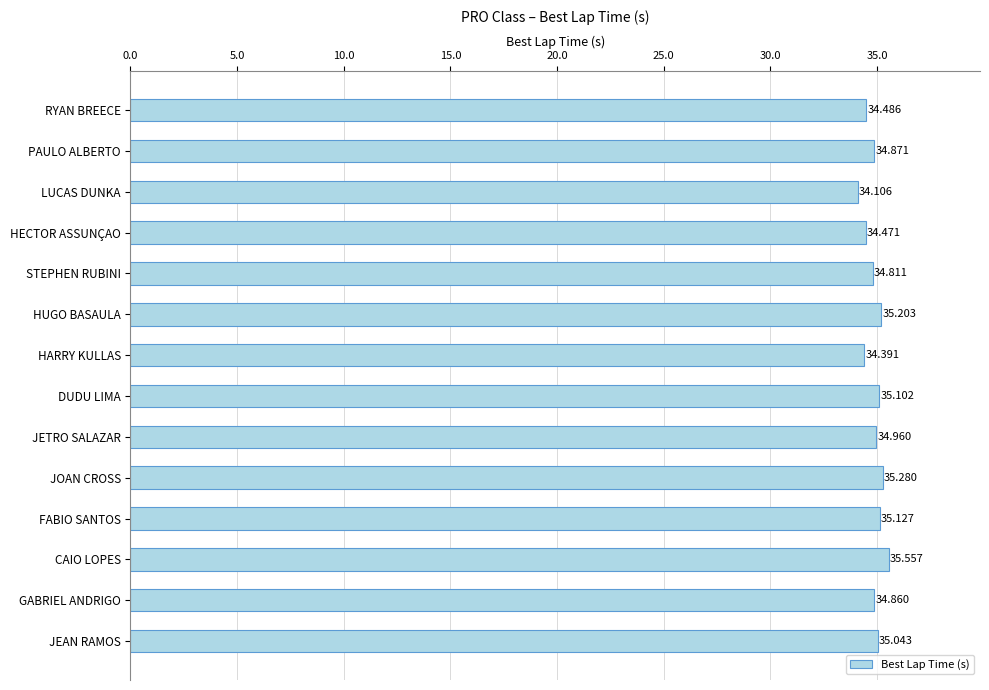

Between JOAN CROSS and PAULO ALBERTO, which is larger?

JOAN CROSS